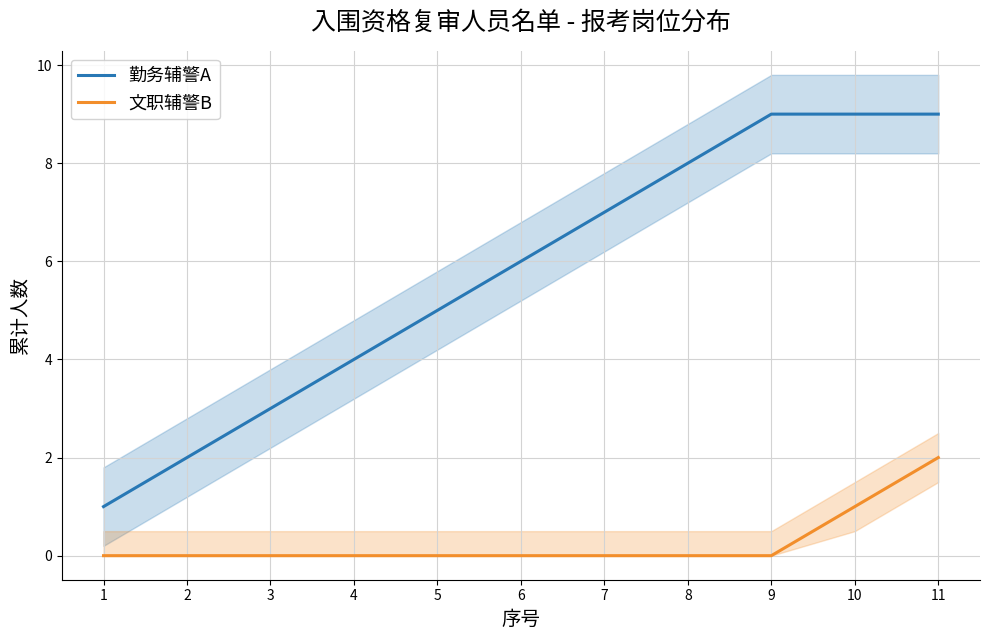

At which label does 勤务辅警A reach its peak?

9